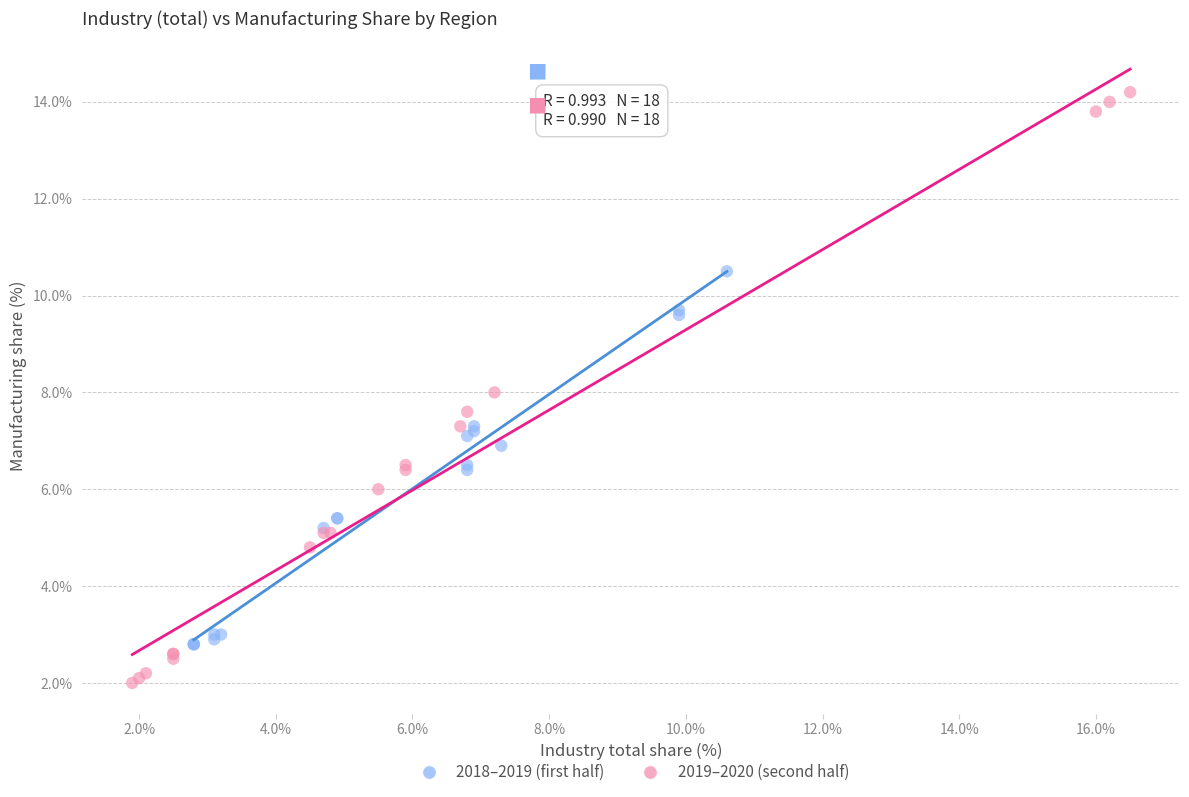

Which series reaches the maximum Y coordinate?

2019–2020 (second half)